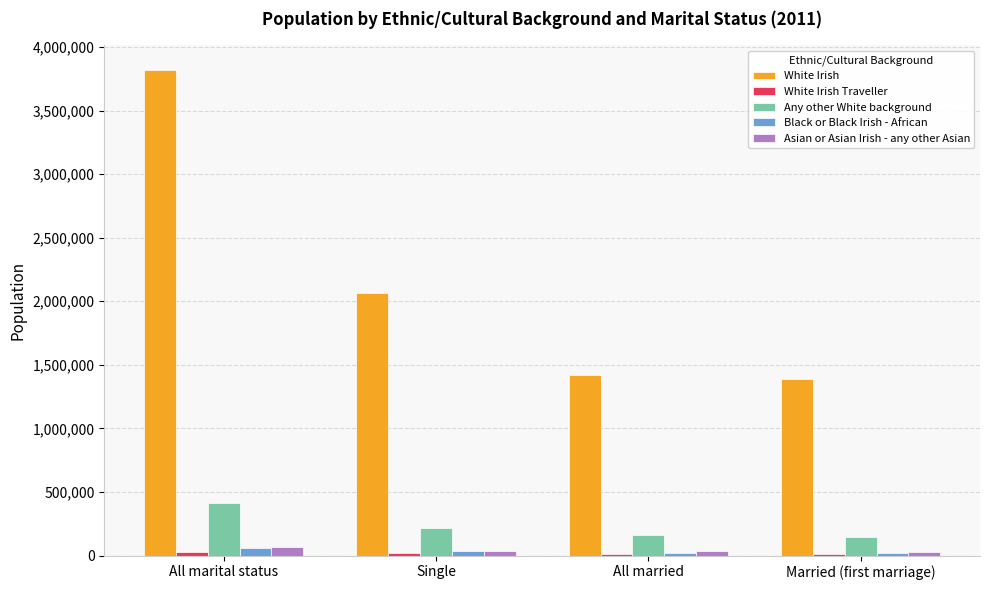

At which category is the sum across all series the highest?

All marital status